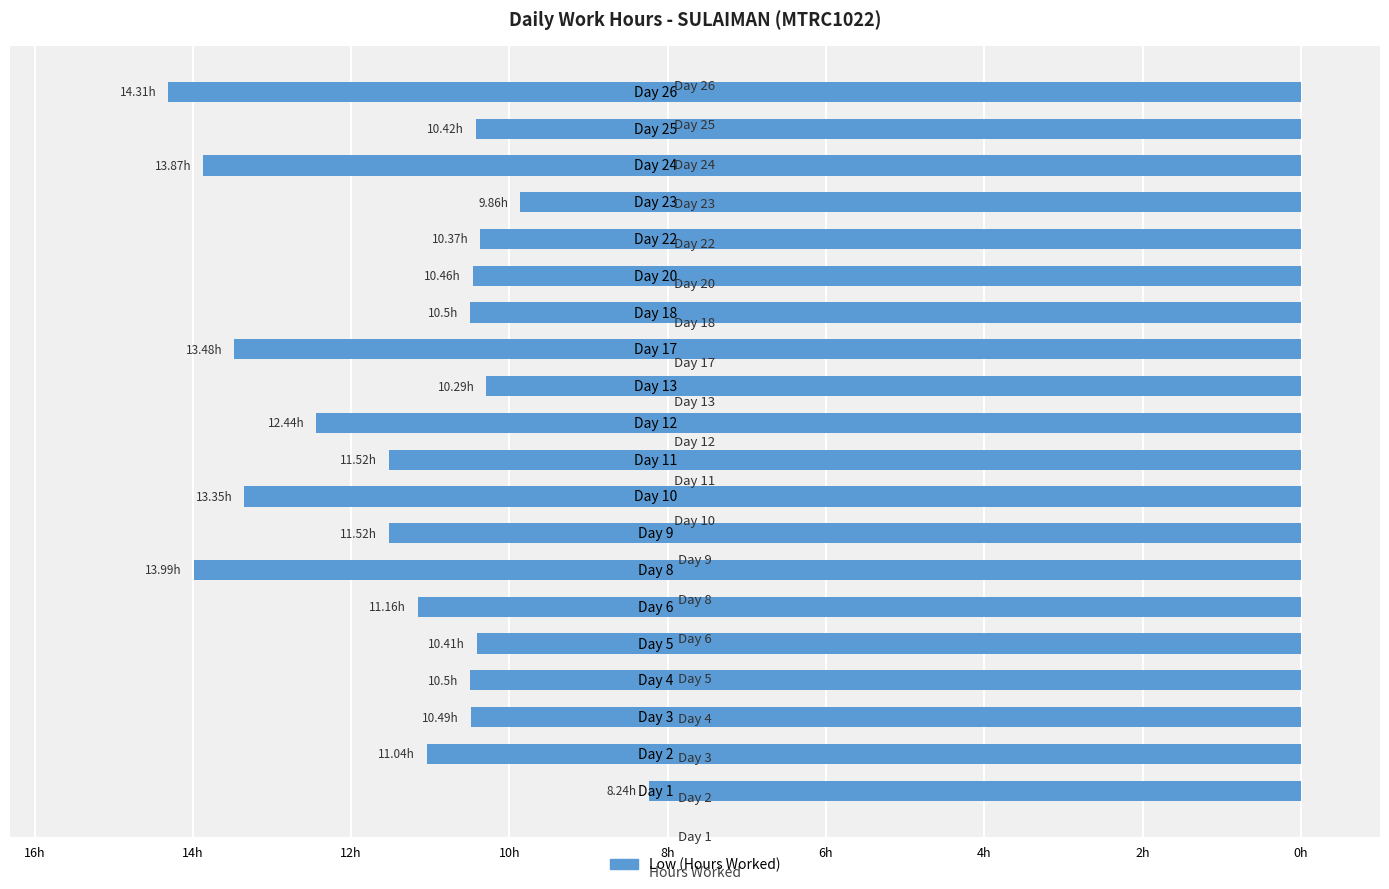

Does the chart contain any negative values?

Yes